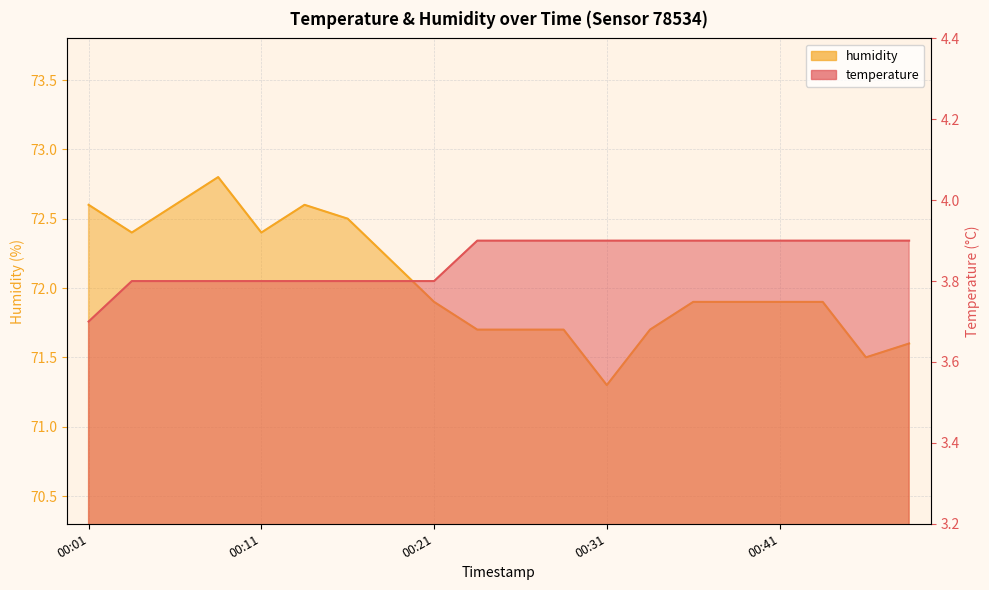

How many lines are shown in the chart?

2